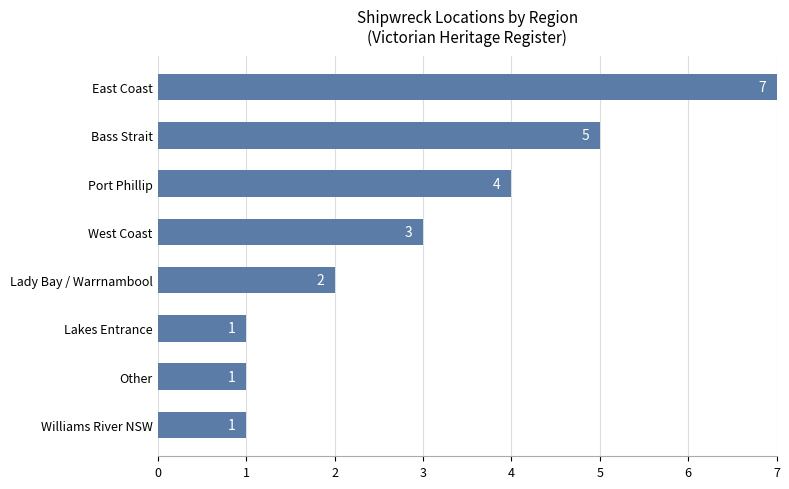

What is the maximum value shown in the chart?

7